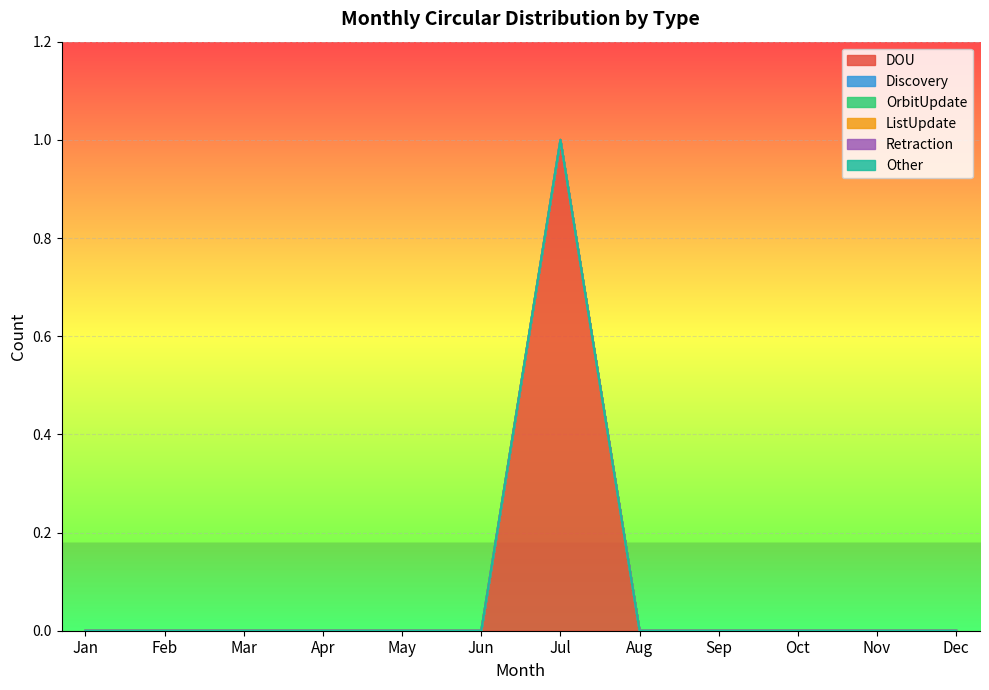

What are all the series names shown in the legend?

DOU, Discovery, OrbitUpdate, ListUpdate, Retraction, Other